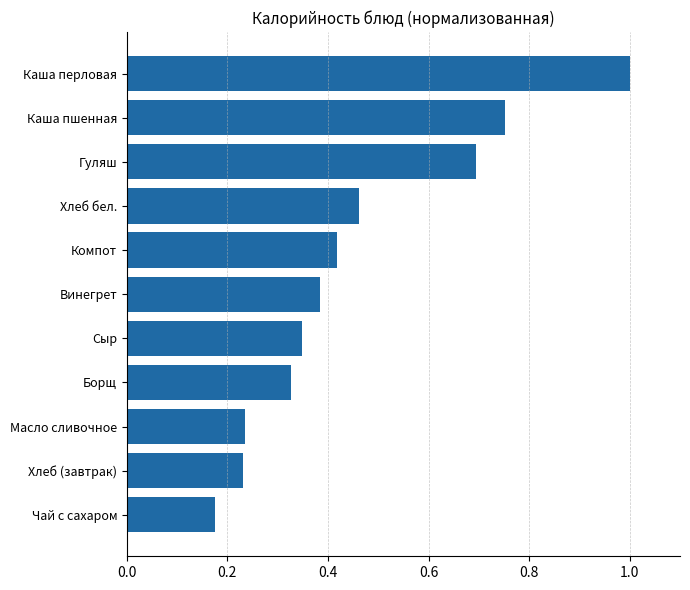

The chart shows a value of 0.6 at Хлеб бел.. True or false?

False